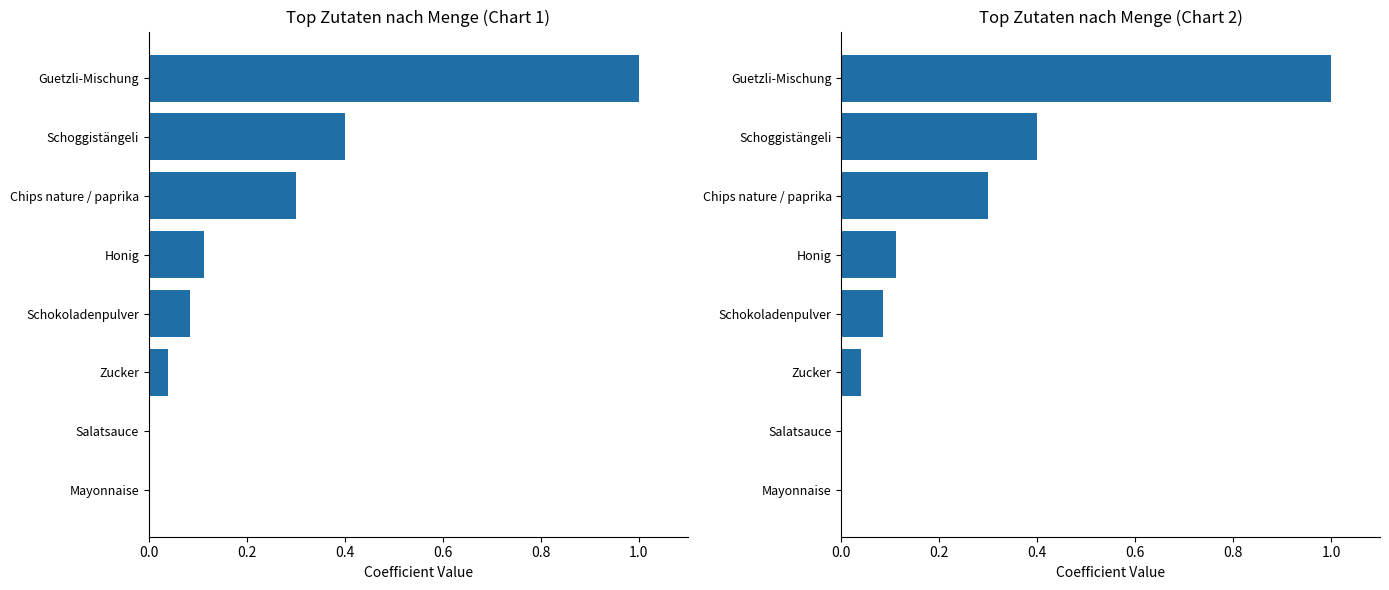

Does the chart contain any negative values?

No